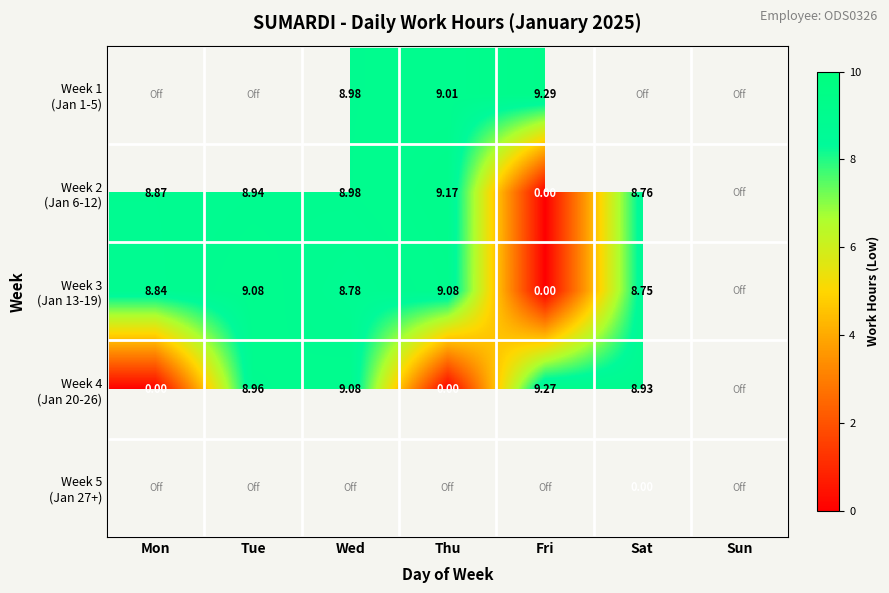

Is the value of Week 3 (Jan 13-19) at Tue greater than the value of Week 2 (Jan 6-12) at Tue?

Yes